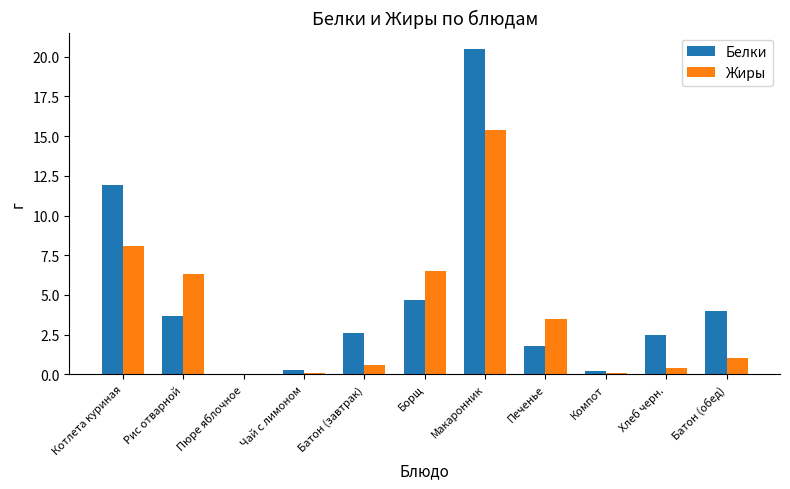

Between Котлета куриная and Макаронник, which series saw the biggest shift?

Белки